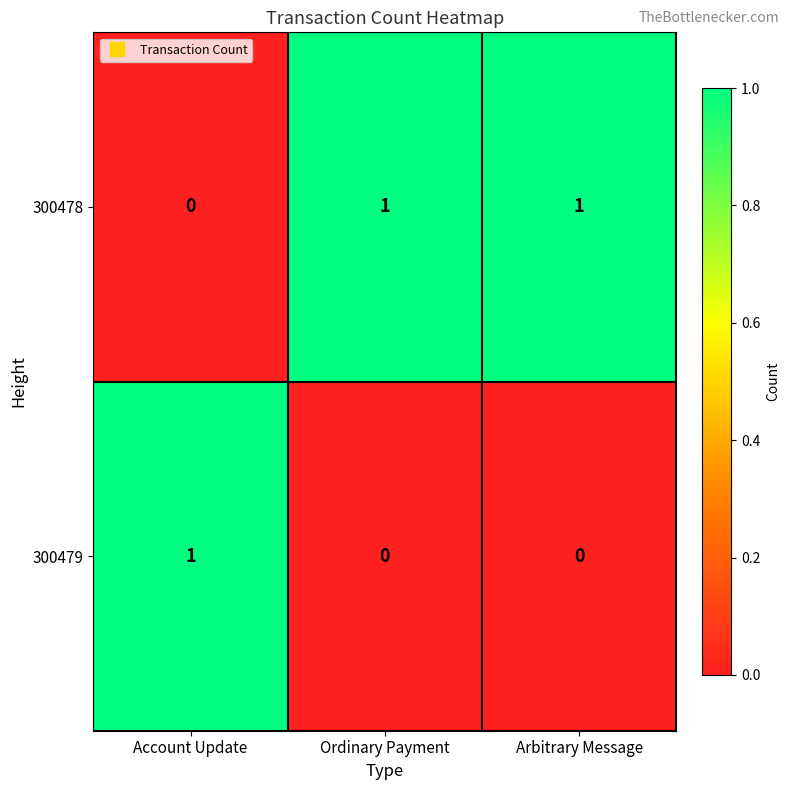

At which label does 300478 reach its minimum?

Account Update